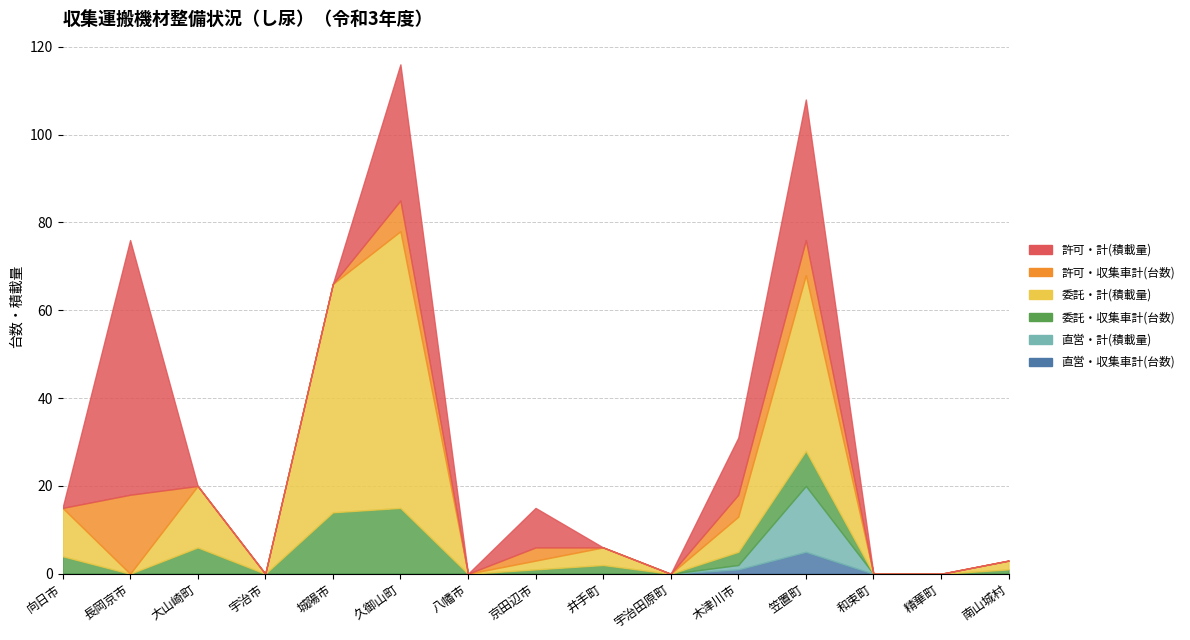

Reading left to right, transcribe all the data shown in this chart.

直営・収集車計(台数): 0	0	0	0	0	0	0	0	0	0	1	5	0	0	0
直営・計(積載量): 0	0	0	0	0	0	0	0	0	0	1	15	0	0	0
委託・収集車計(台数): 4	0	6	0	14	15	0	1	2	0	3	8	0	0	1
委託・計(積載量): 11	0	14	0	52	63	0	2	4	0	8	40	0	0	2
許可・収集車計(台数): 0	18	0	0	0	7	0	3	0	0	5	8	0	0	0
許可・計(積載量): 0	58	0	0	0	31	0	9	0	0	13	32	0	0	0